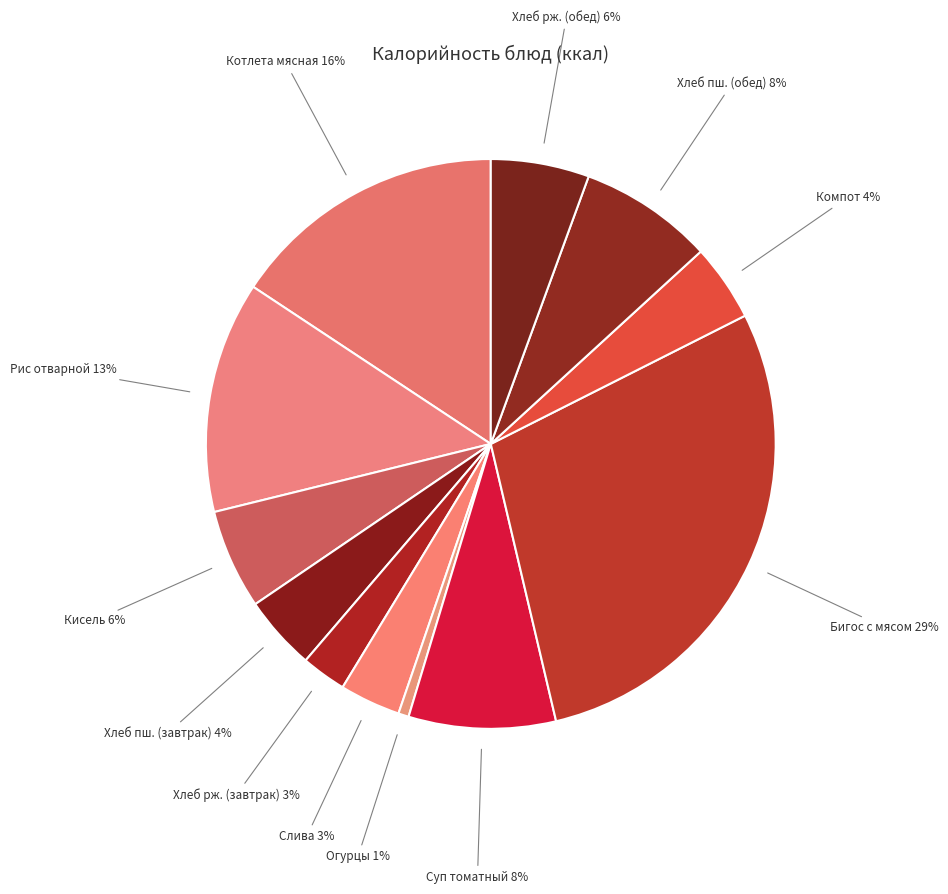

How many slices are in this pie chart?

12